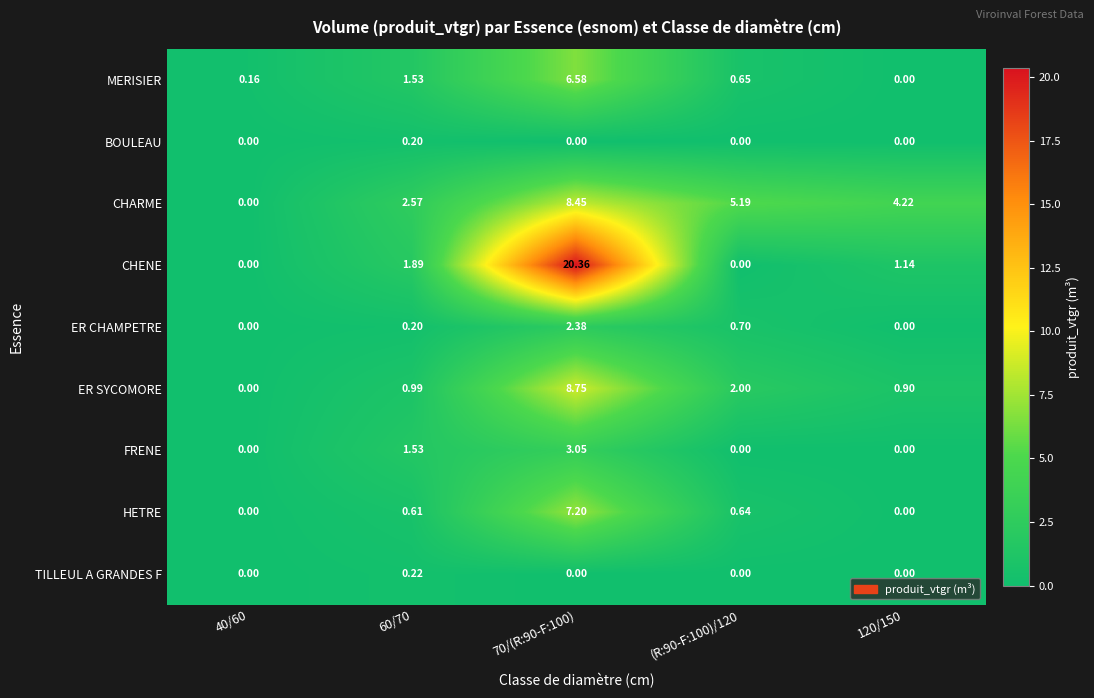

What is the difference between the highest and lowest values at (R:90-F:100)/120?

5.2